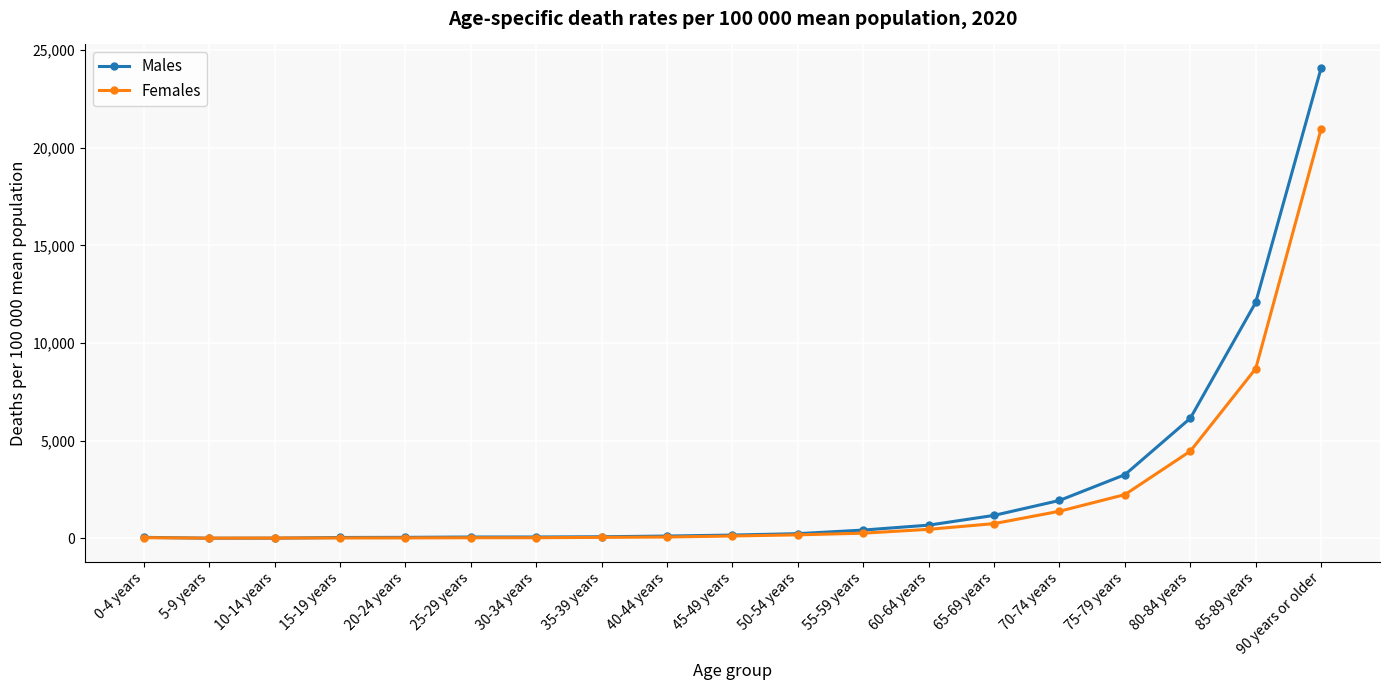

Rank the series at 80-84 years from lowest to highest value.

Females, Males